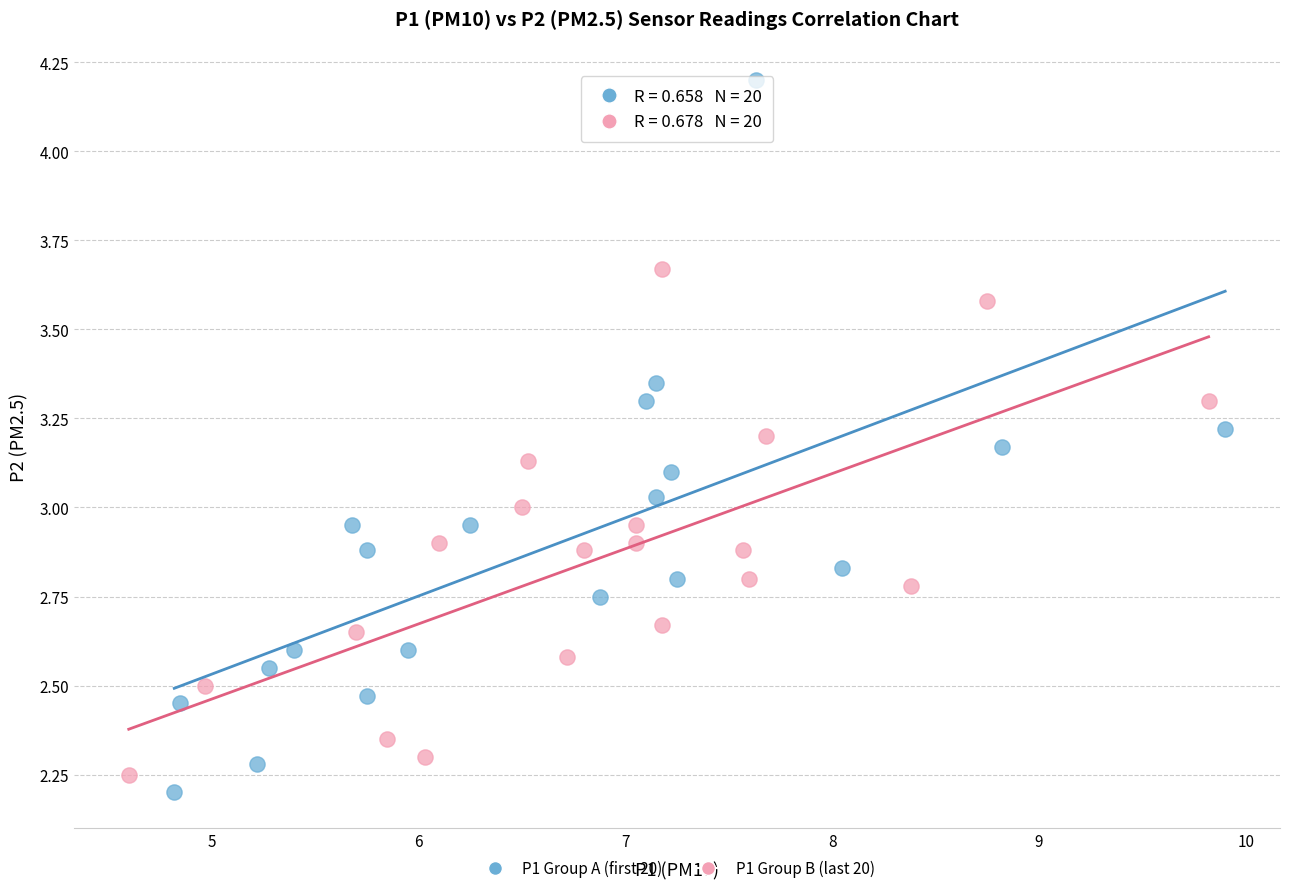

Which series reaches the maximum Y coordinate?

P1 Group A (first 20)